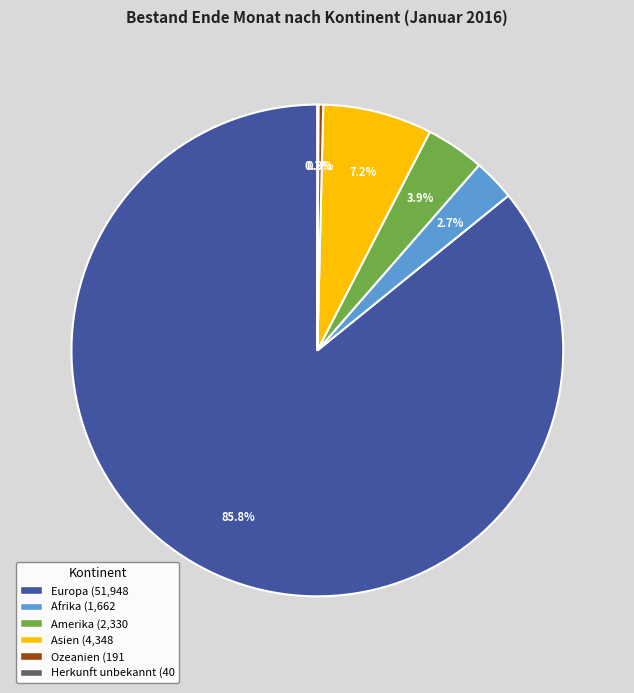

Between Ozeanien and Afrika, which is larger?

Afrika